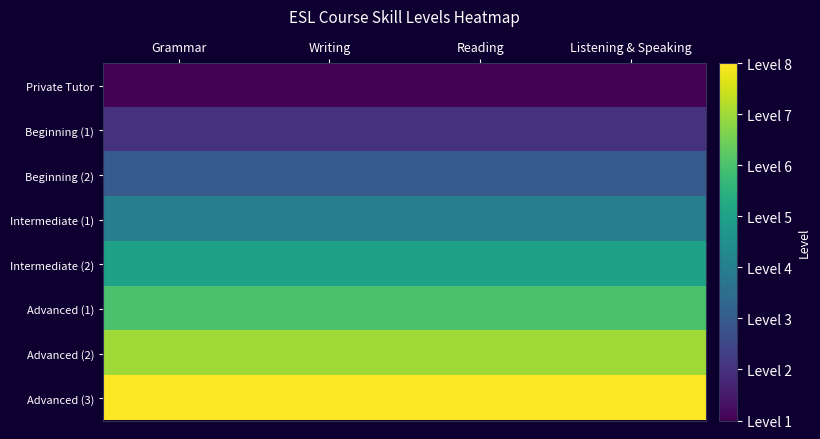

At which category is the sum across all series the highest?

Grammar